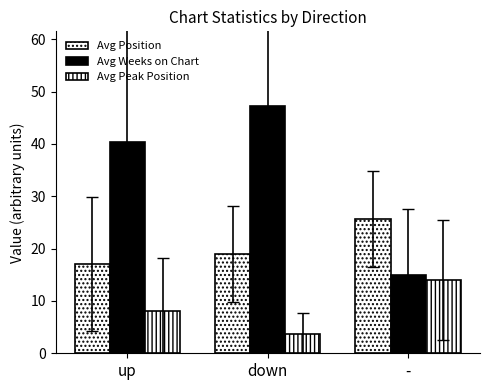

At how many categories does at least one series exceed 22?

3